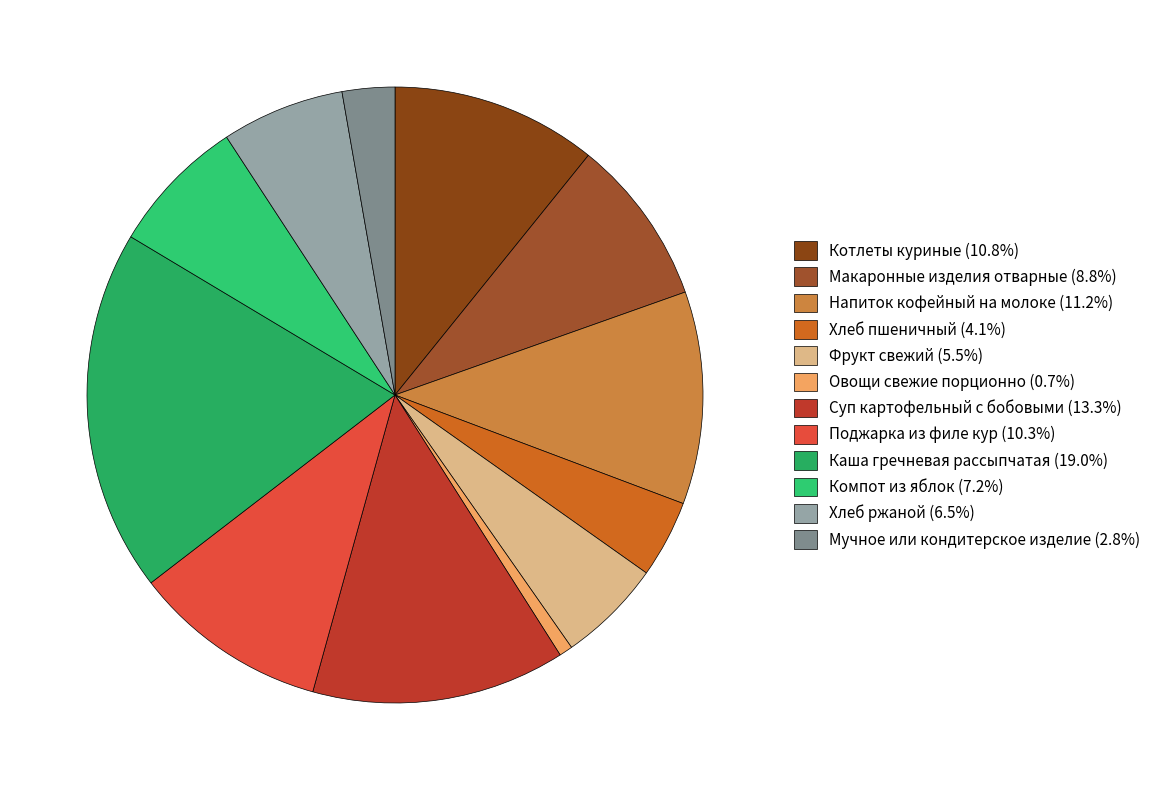

What is the largest slice in the pie chart?

Каша гречневая рассыпчатая